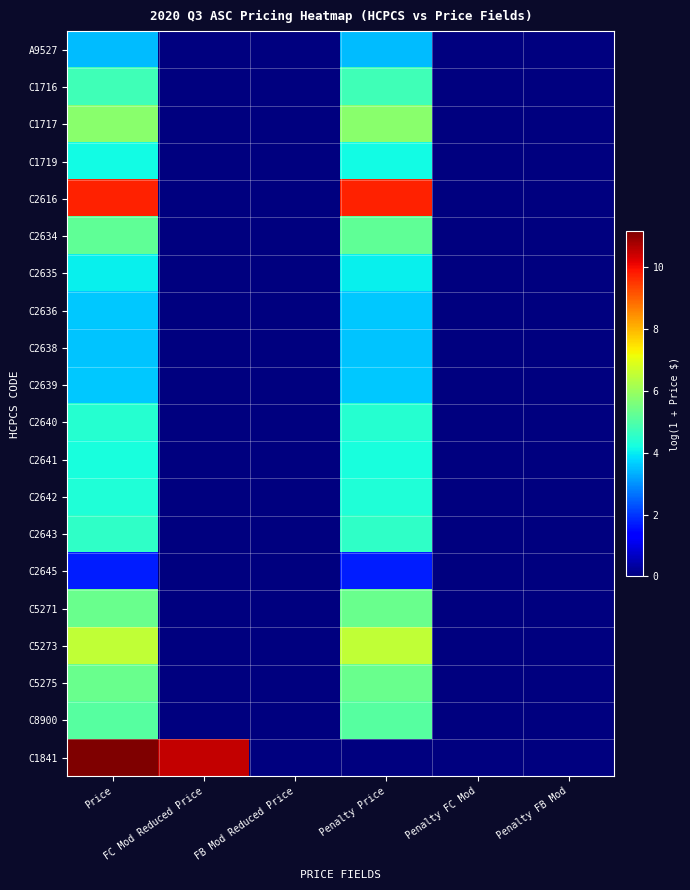

Reading left to right, extract all data points from this chart.

A9527: Price=3.5	FC Mod Reduced Price=0.0	FB Mod Reduced Price=0.0	Penalty Price=3.5	Penalty FC Mod=0.0	Penalty FB Mod=0.0
C1716: Price=4.8	FC Mod Reduced Price=0.0	FB Mod Reduced Price=0.0	Penalty Price=4.8	Penalty FC Mod=0.0	Penalty FB Mod=0.0
C1717: Price=5.8	FC Mod Reduced Price=0.0	FB Mod Reduced Price=0.0	Penalty Price=5.8	Penalty FC Mod=0.0	Penalty FB Mod=0.0
C1719: Price=4.2	FC Mod Reduced Price=0.0	FB Mod Reduced Price=0.0	Penalty Price=4.2	Penalty FC Mod=0.0	Penalty FB Mod=0.0
C2616: Price=9.7	FC Mod Reduced Price=0.0	FB Mod Reduced Price=0.0	Penalty Price=9.7	Penalty FC Mod=0.0	Penalty FB Mod=0.0
C2634: Price=5.2	FC Mod Reduced Price=0.0	FB Mod Reduced Price=0.0	Penalty Price=5.2	Penalty FC Mod=0.0	Penalty FB Mod=0.0
C2635: Price=4.0	FC Mod Reduced Price=0.0	FB Mod Reduced Price=0.0	Penalty Price=4.0	Penalty FC Mod=0.0	Penalty FB Mod=0.0
C2636: Price=3.6	FC Mod Reduced Price=0.0	FB Mod Reduced Price=0.0	Penalty Price=3.6	Penalty FC Mod=0.0	Penalty FB Mod=0.0
C2638: Price=3.6	FC Mod Reduced Price=0.0	FB Mod Reduced Price=0.0	Penalty Price=3.6	Penalty FC Mod=0.0	Penalty FB Mod=0.0
C2639: Price=3.6	FC Mod Reduced Price=0.0	FB Mod Reduced Price=0.0	Penalty Price=3.6	Penalty FC Mod=0.0	Penalty FB Mod=0.0
C2640: Price=4.4	FC Mod Reduced Price=0.0	FB Mod Reduced Price=0.0	Penalty Price=4.4	Penalty FC Mod=0.0	Penalty FB Mod=0.0
C2641: Price=4.3	FC Mod Reduced Price=0.0	FB Mod Reduced Price=0.0	Penalty Price=4.3	Penalty FC Mod=0.0	Penalty FB Mod=0.0
C2642: Price=4.4	FC Mod Reduced Price=0.0	FB Mod Reduced Price=0.0	Penalty Price=4.4	Penalty FC Mod=0.0	Penalty FB Mod=0.0
C2643: Price=4.6	FC Mod Reduced Price=0.0	FB Mod Reduced Price=0.0	Penalty Price=4.6	Penalty FC Mod=0.0	Penalty FB Mod=0.0
C2645: Price=1.7	FC Mod Reduced Price=0.0	FB Mod Reduced Price=0.0	Penalty Price=1.7	Penalty FC Mod=0.0	Penalty FB Mod=0.0
C5271: Price=5.4	FC Mod Reduced Price=0.0	FB Mod Reduced Price=0.0	Penalty Price=5.3	Penalty FC Mod=0.0	Penalty FB Mod=0.0
C5273: Price=6.5	FC Mod Reduced Price=0.0	FB Mod Reduced Price=0.0	Penalty Price=6.5	Penalty FC Mod=0.0	Penalty FB Mod=0.0
C5275: Price=5.4	FC Mod Reduced Price=0.0	FB Mod Reduced Price=0.0	Penalty Price=5.3	Penalty FC Mod=0.0	Penalty FB Mod=0.0
C8900: Price=5.1	FC Mod Reduced Price=0.0	FB Mod Reduced Price=0.0	Penalty Price=5.1	Penalty FC Mod=0.0	Penalty FB Mod=0.0
C1841: Price=11.2	FC Mod Reduced Price=10.5	FB Mod Reduced Price=0.0	Penalty Price=0.0	Penalty FC Mod=0.0	Penalty FB Mod=0.0